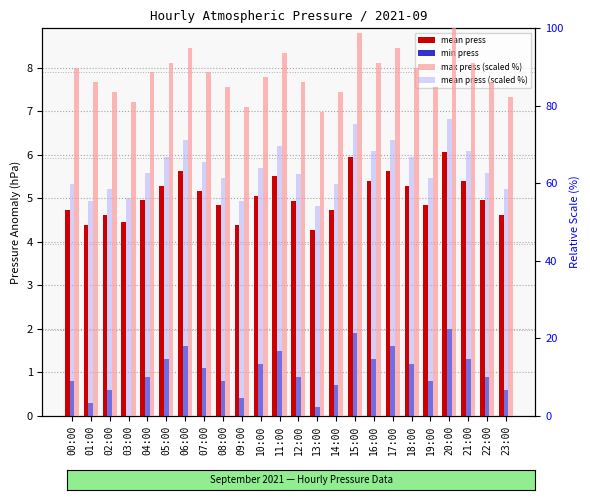

Which series changed the most between 08:00 and 12:00?

mean press (scaled %)